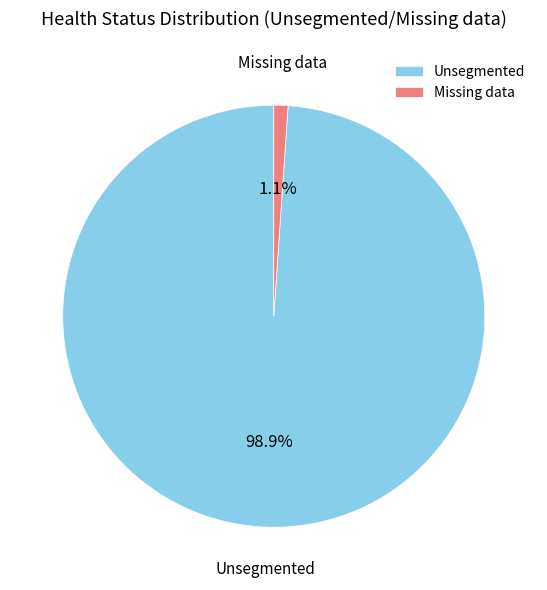

Do Unsegmented and Missing data together represent more than half of the pie?

Yes